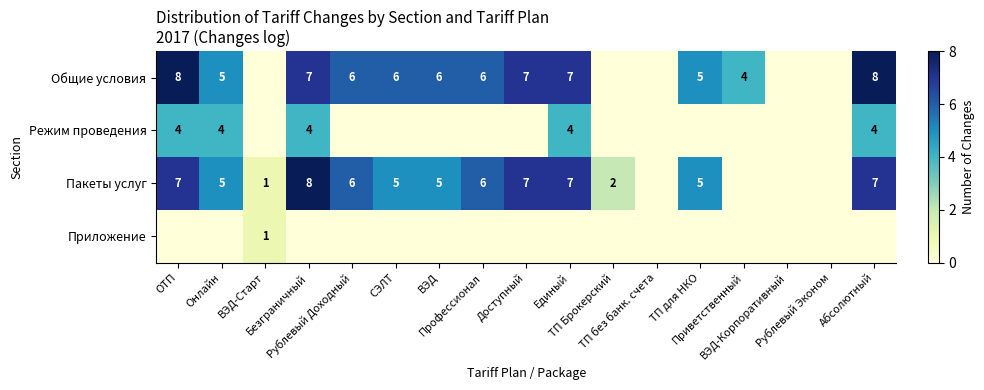

True or false: Приложение has a value of 0 at Приветственный.

True